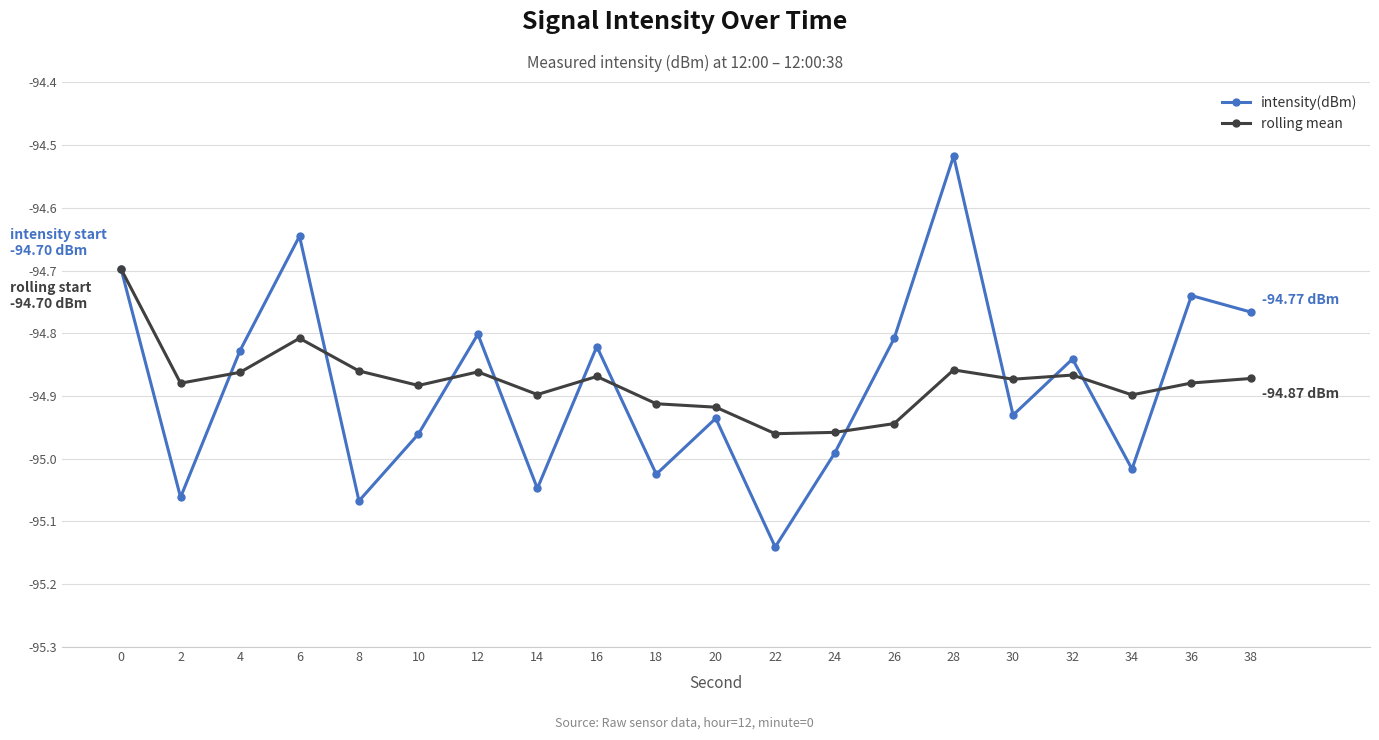

At which category does rolling mean reach its first local peak?

6